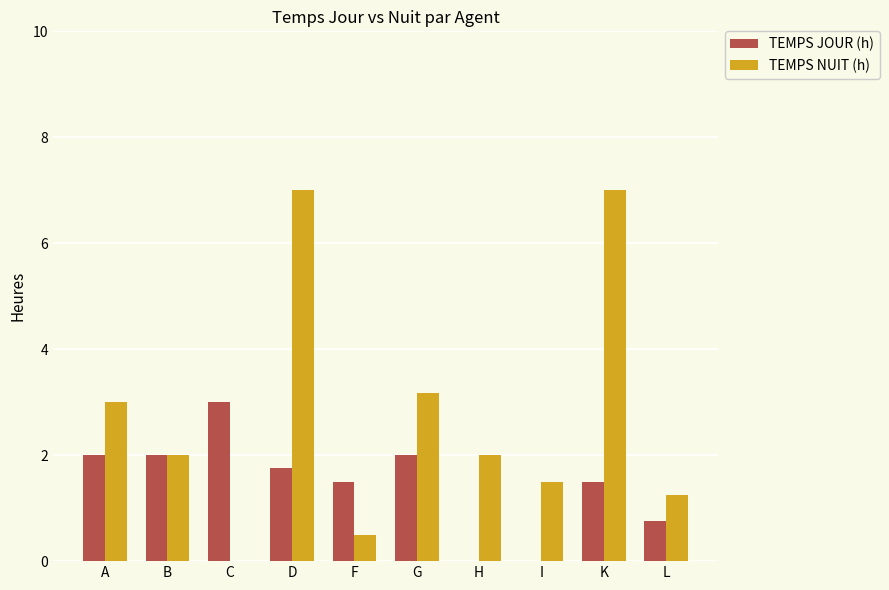

At which label is TEMPS JOUR (h) closest to 1?

L